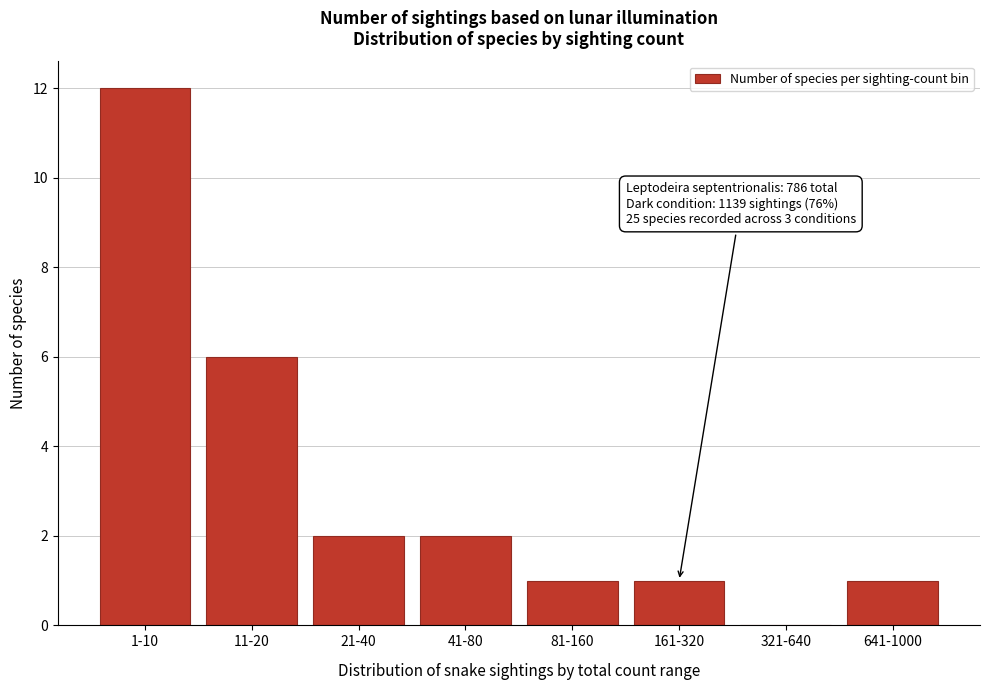

Reading left to right, what are all the values shown in this chart?

1-10=12	11-20=6	21-40=2	41-80=2	81-160=1	161-320=1	321-640=0	641-1000=1